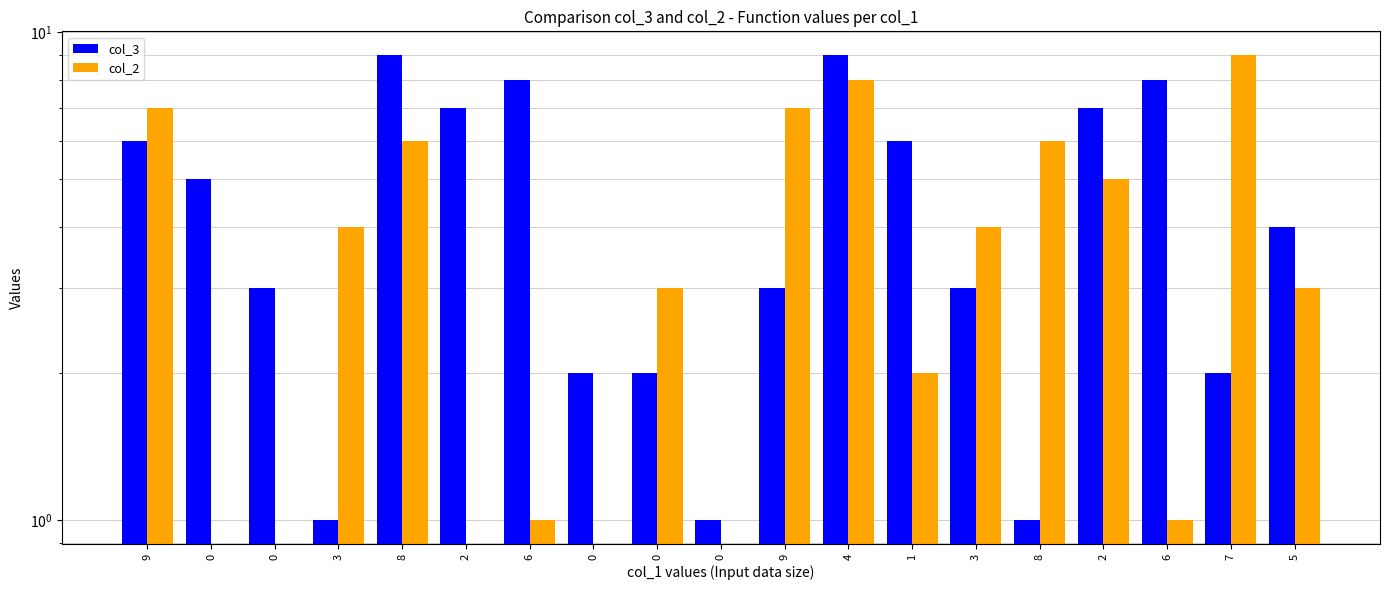

What is the sum of all col_2 values?

66